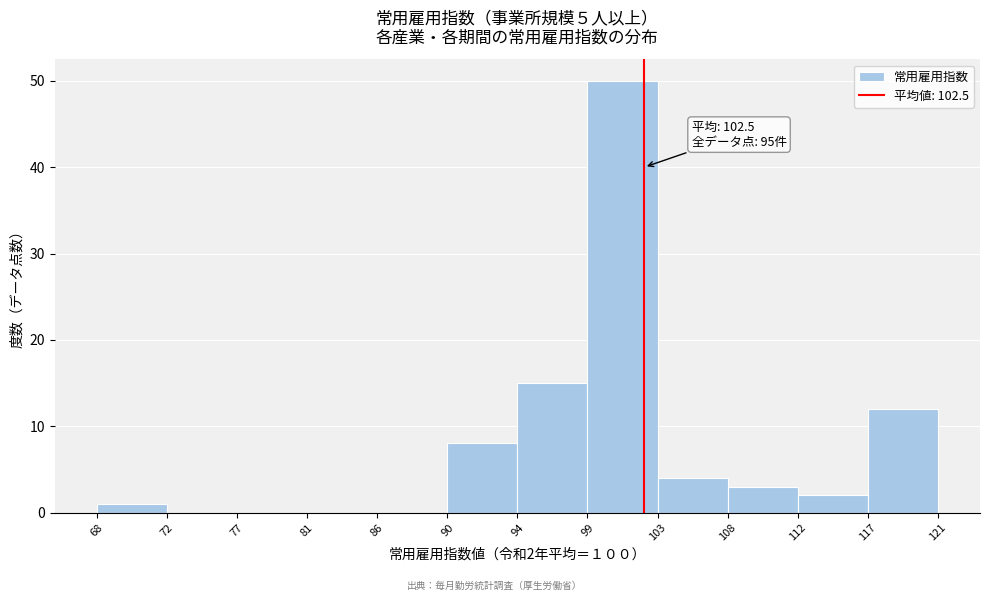

Which range on the x-axis has the tallest bar?

99 to 103